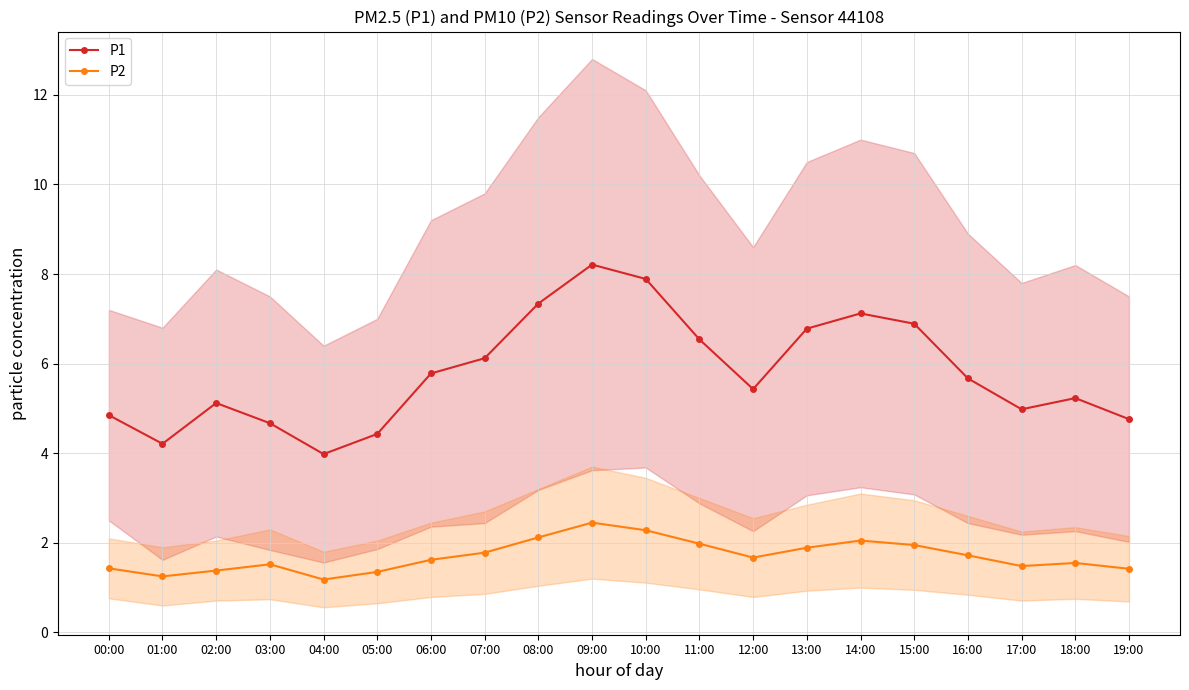

At how many categories does at least one series exceed 7?

4